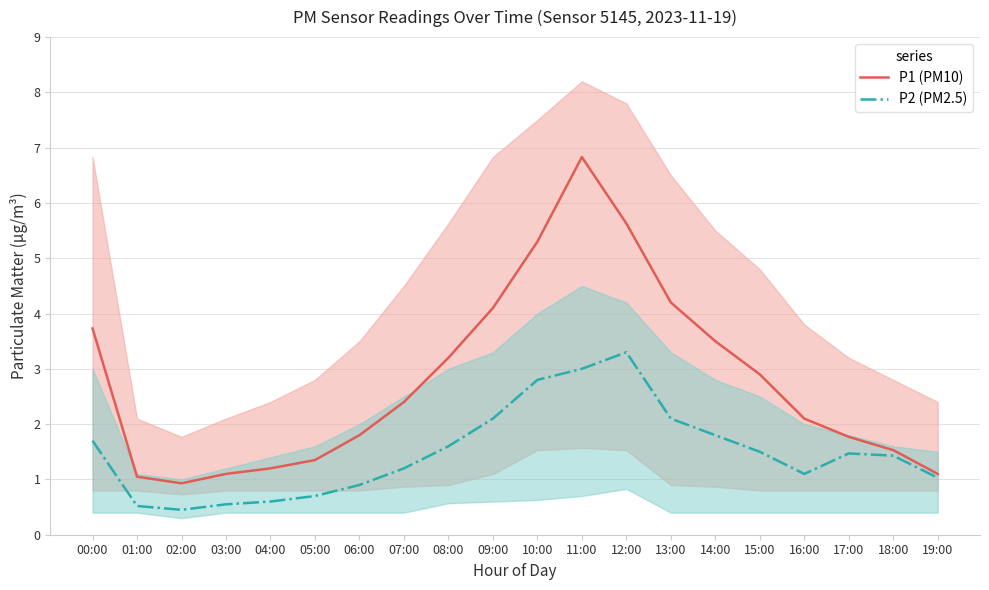

Between 10:00 and 17:00, which is larger?

10:00